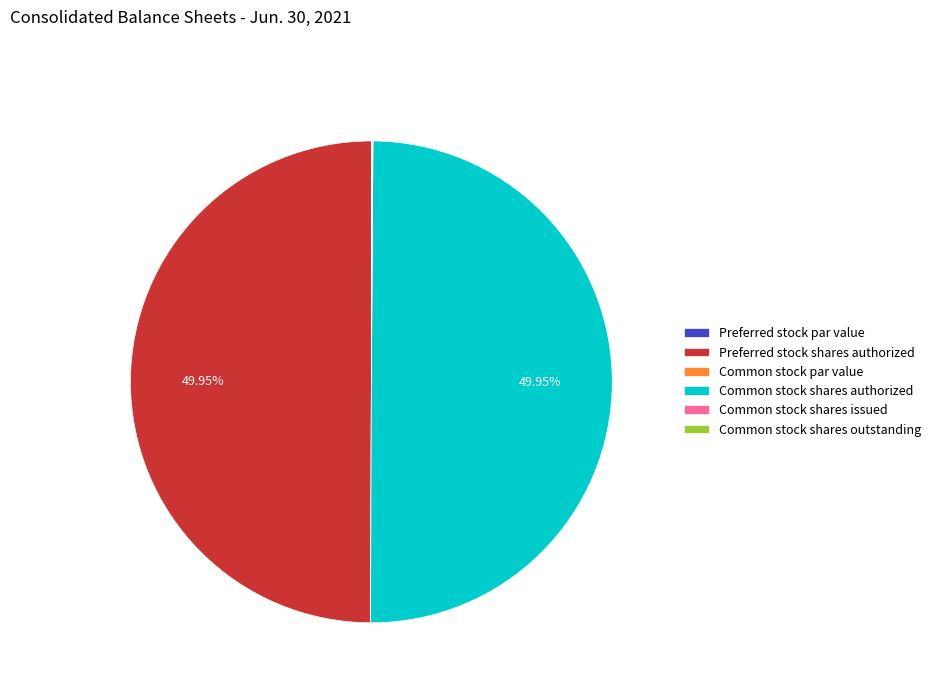

Approximately how many times larger is the value at Preferred stock shares authorized compared to Common stock shares authorized?

1.0